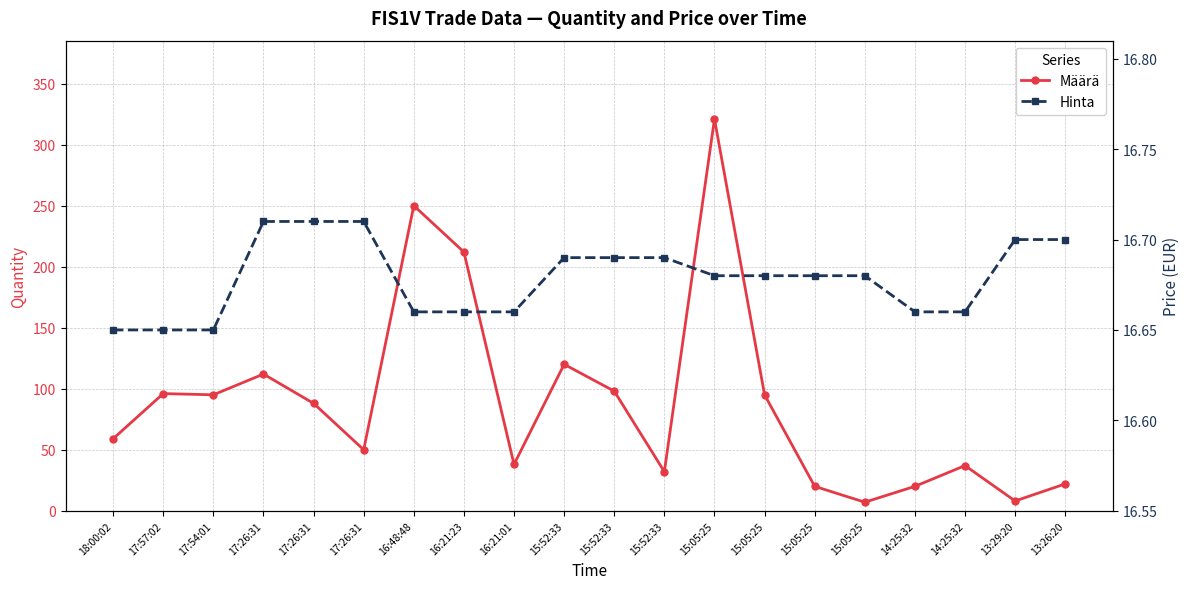

What is the total value across all series at 17:26:31?

128.7